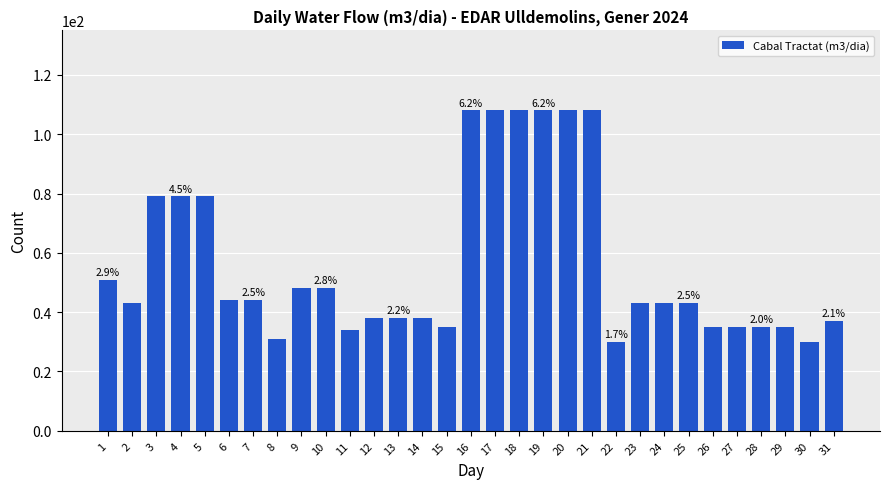

Reading right to left, what are all the values shown in this chart?

31=37	30=30	29=35	28=35	27=35	26=35	25=43	24=43	23=43	22=30	21=108	20=108	19=108	18=108	17=108	16=108	15=35	14=38	13=38	12=38	11=34	10=48	9=48	8=31	7=44	6=44	5=79	4=79	3=79	2=43	1=51